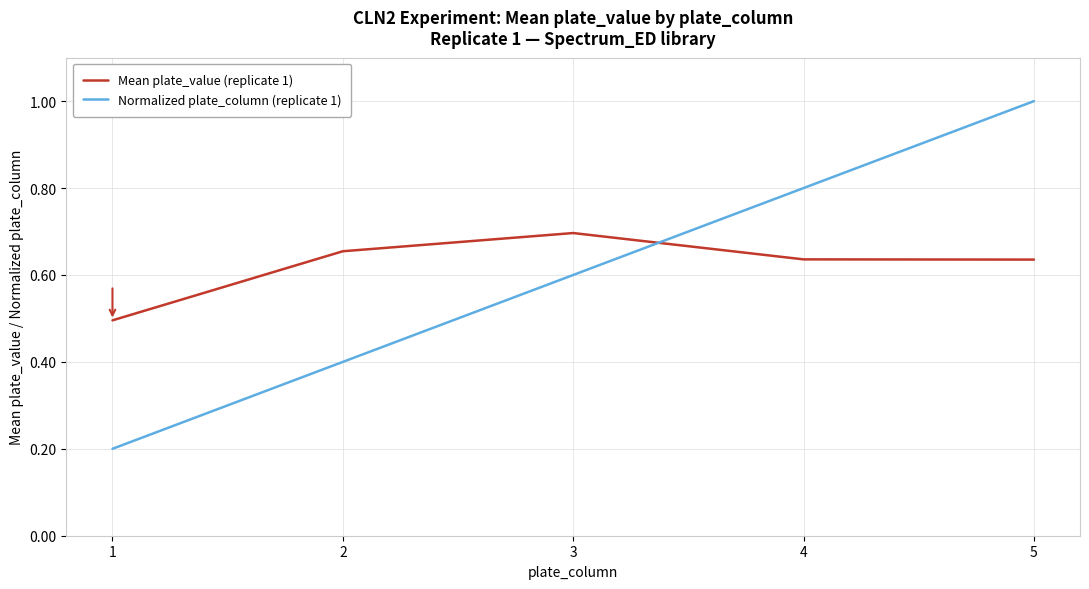

What is the sum of the Normalized plate_column (replicate 1) values at 3 and 5?

1.6